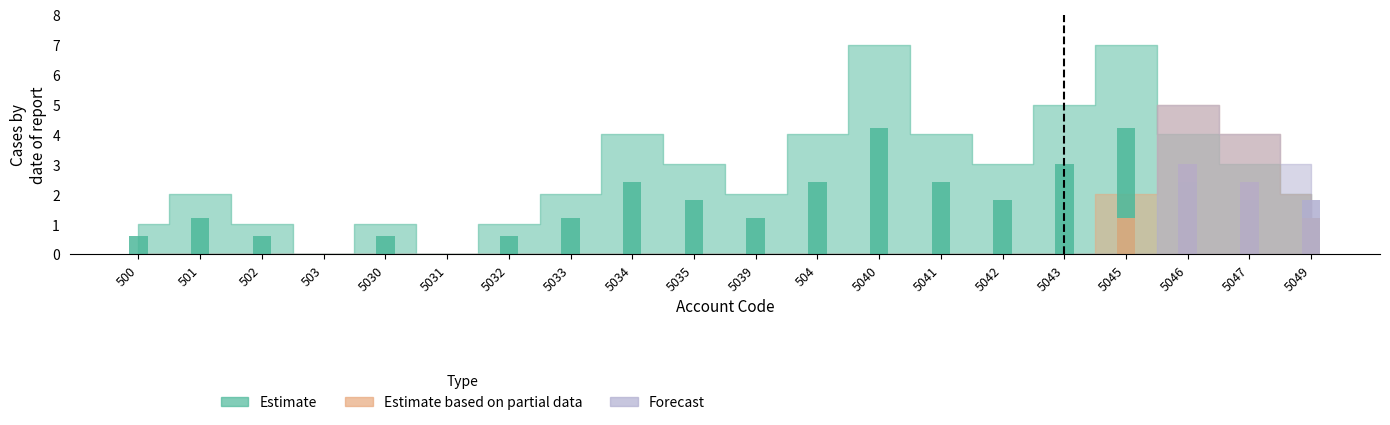

What are all the series names shown in the legend?

Estimate, Estimate based on partial data, Forecast